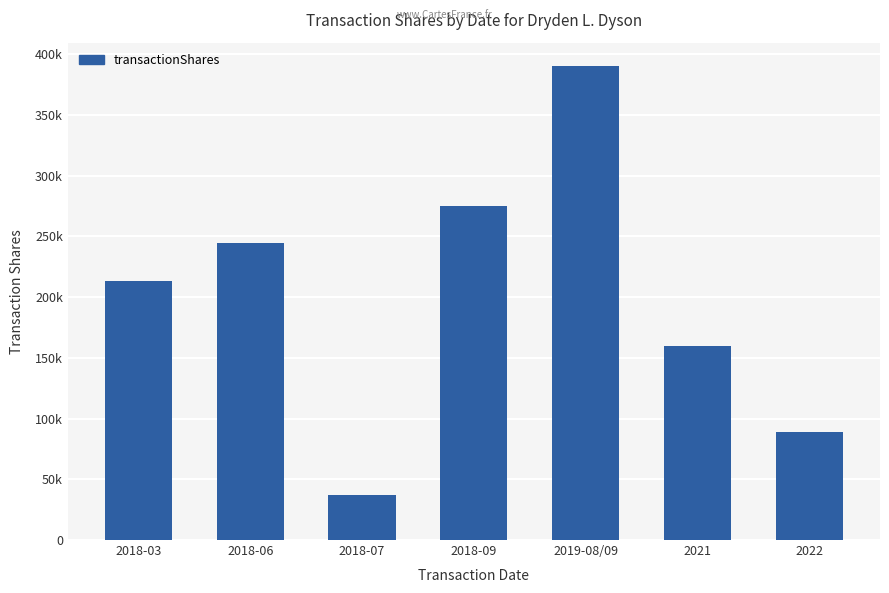

Where is the data nearest to the value 213356?

2018-03